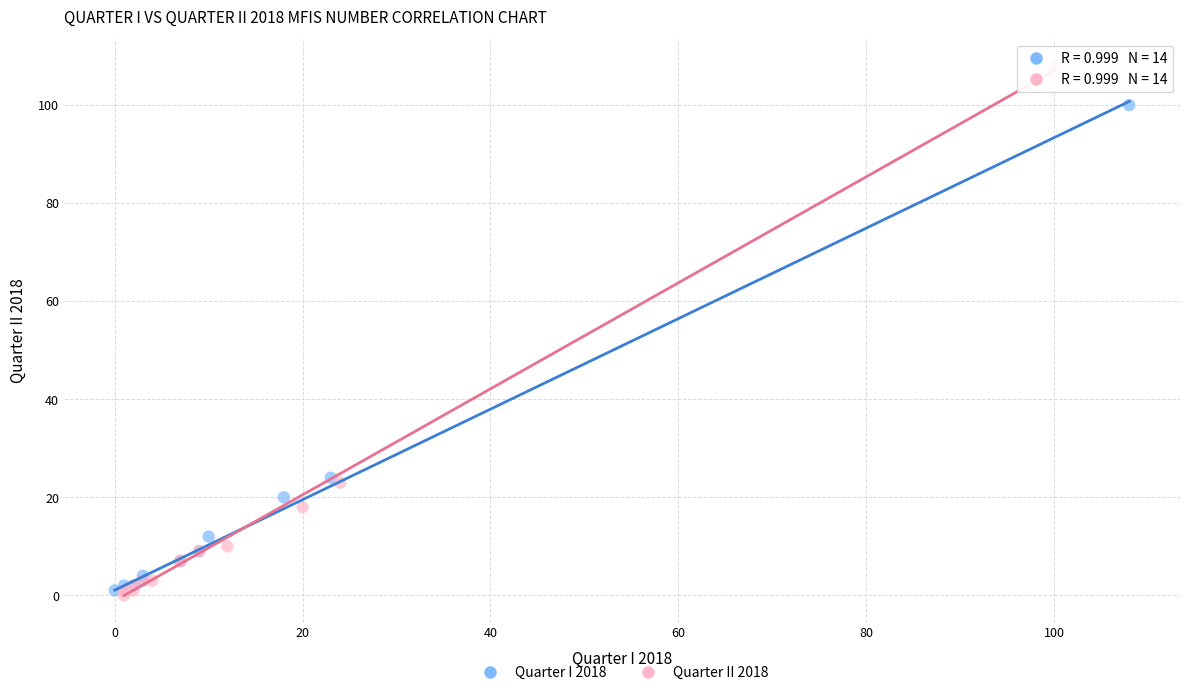

Which series contains the highest Y value?

Quarter II 2018